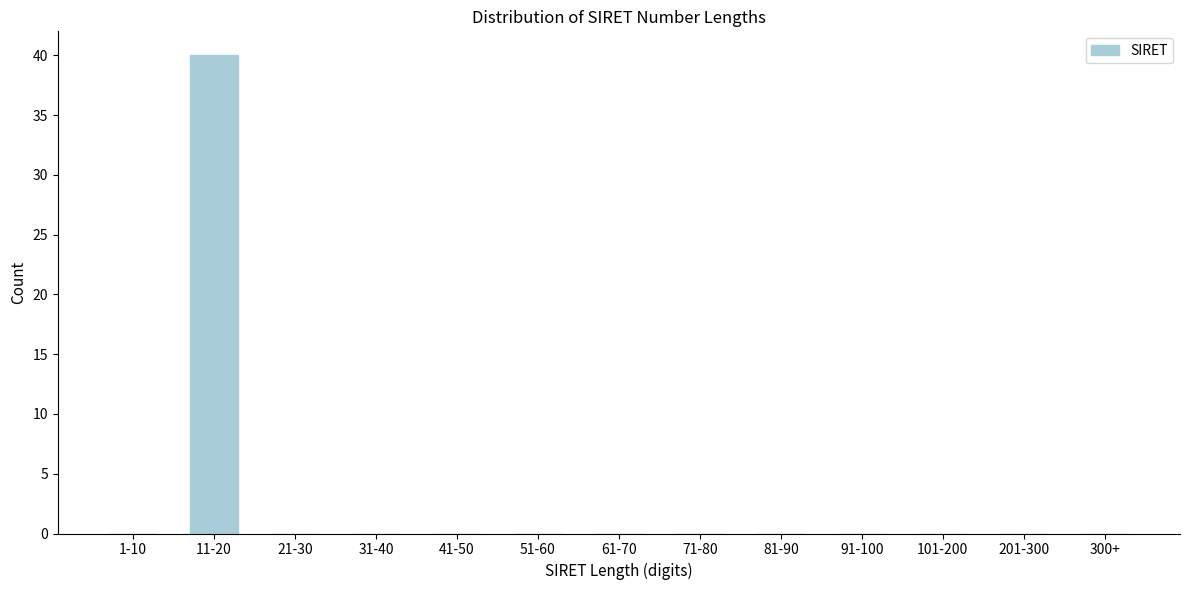

Reading right to left, extract all data points from this chart.

300+=0	201-300=0	101-200=0	91-100=0	81-90=0	71-80=0	61-70=0	51-60=0	41-50=0	31-40=0	21-30=0	11-20=40	1-10=0